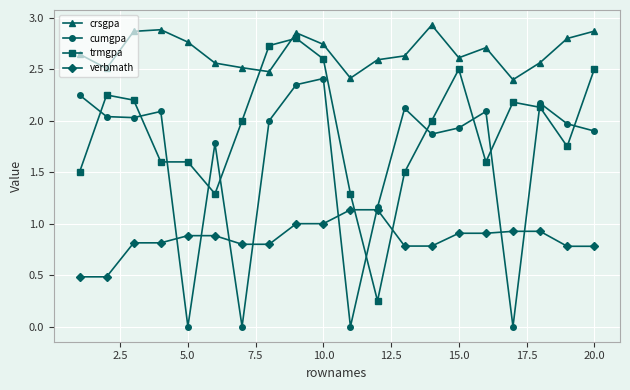

True or false: crsgpa and verbmath intersect in this chart.

False